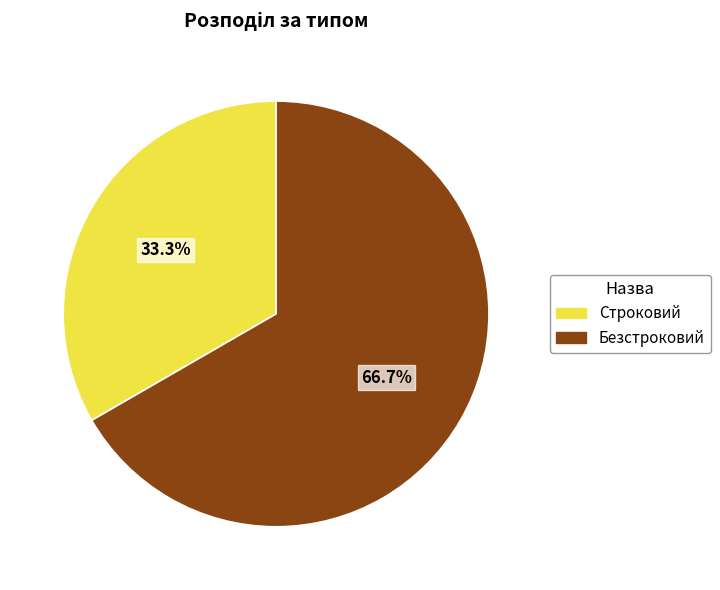

Which slice is the largest?

Безстроковий